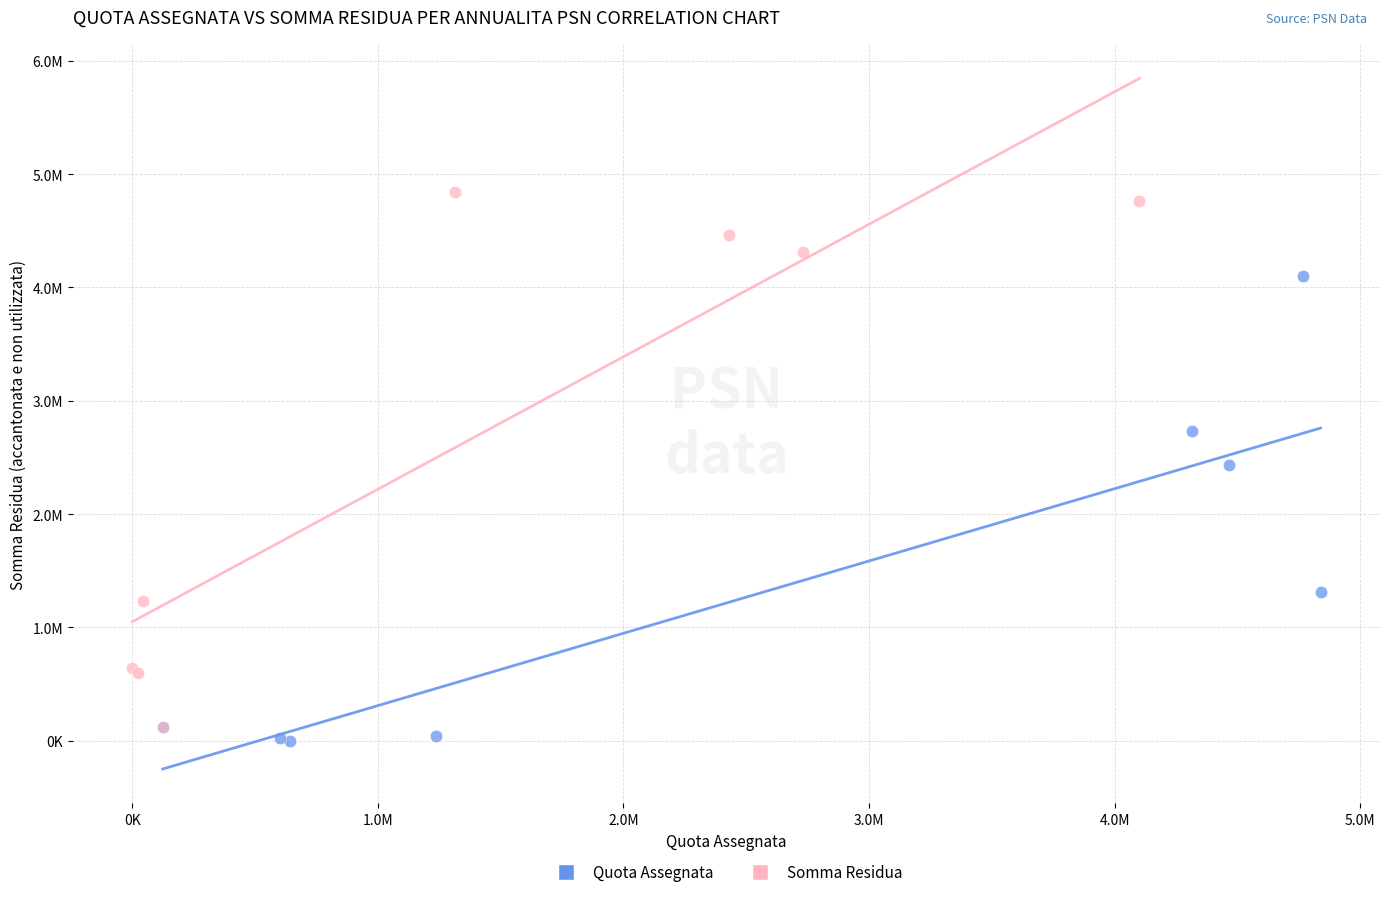

Which series has the widest spread of Y values?

Somma Residua